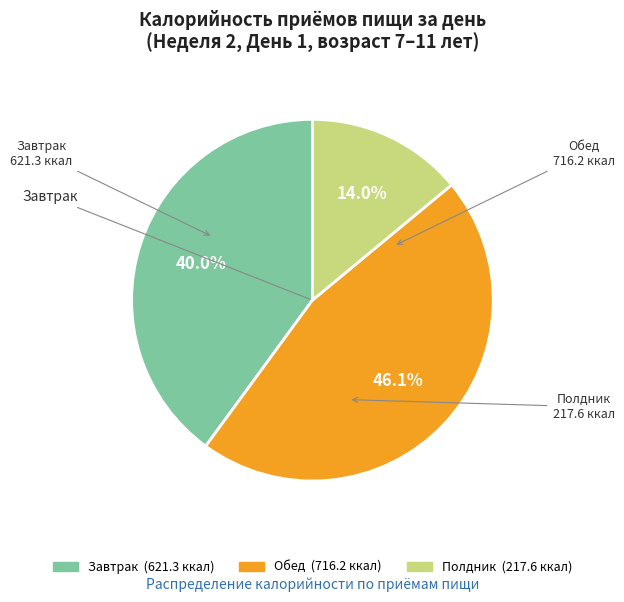

To the nearest percent, what percentage of the pie is Завтрак?

40%